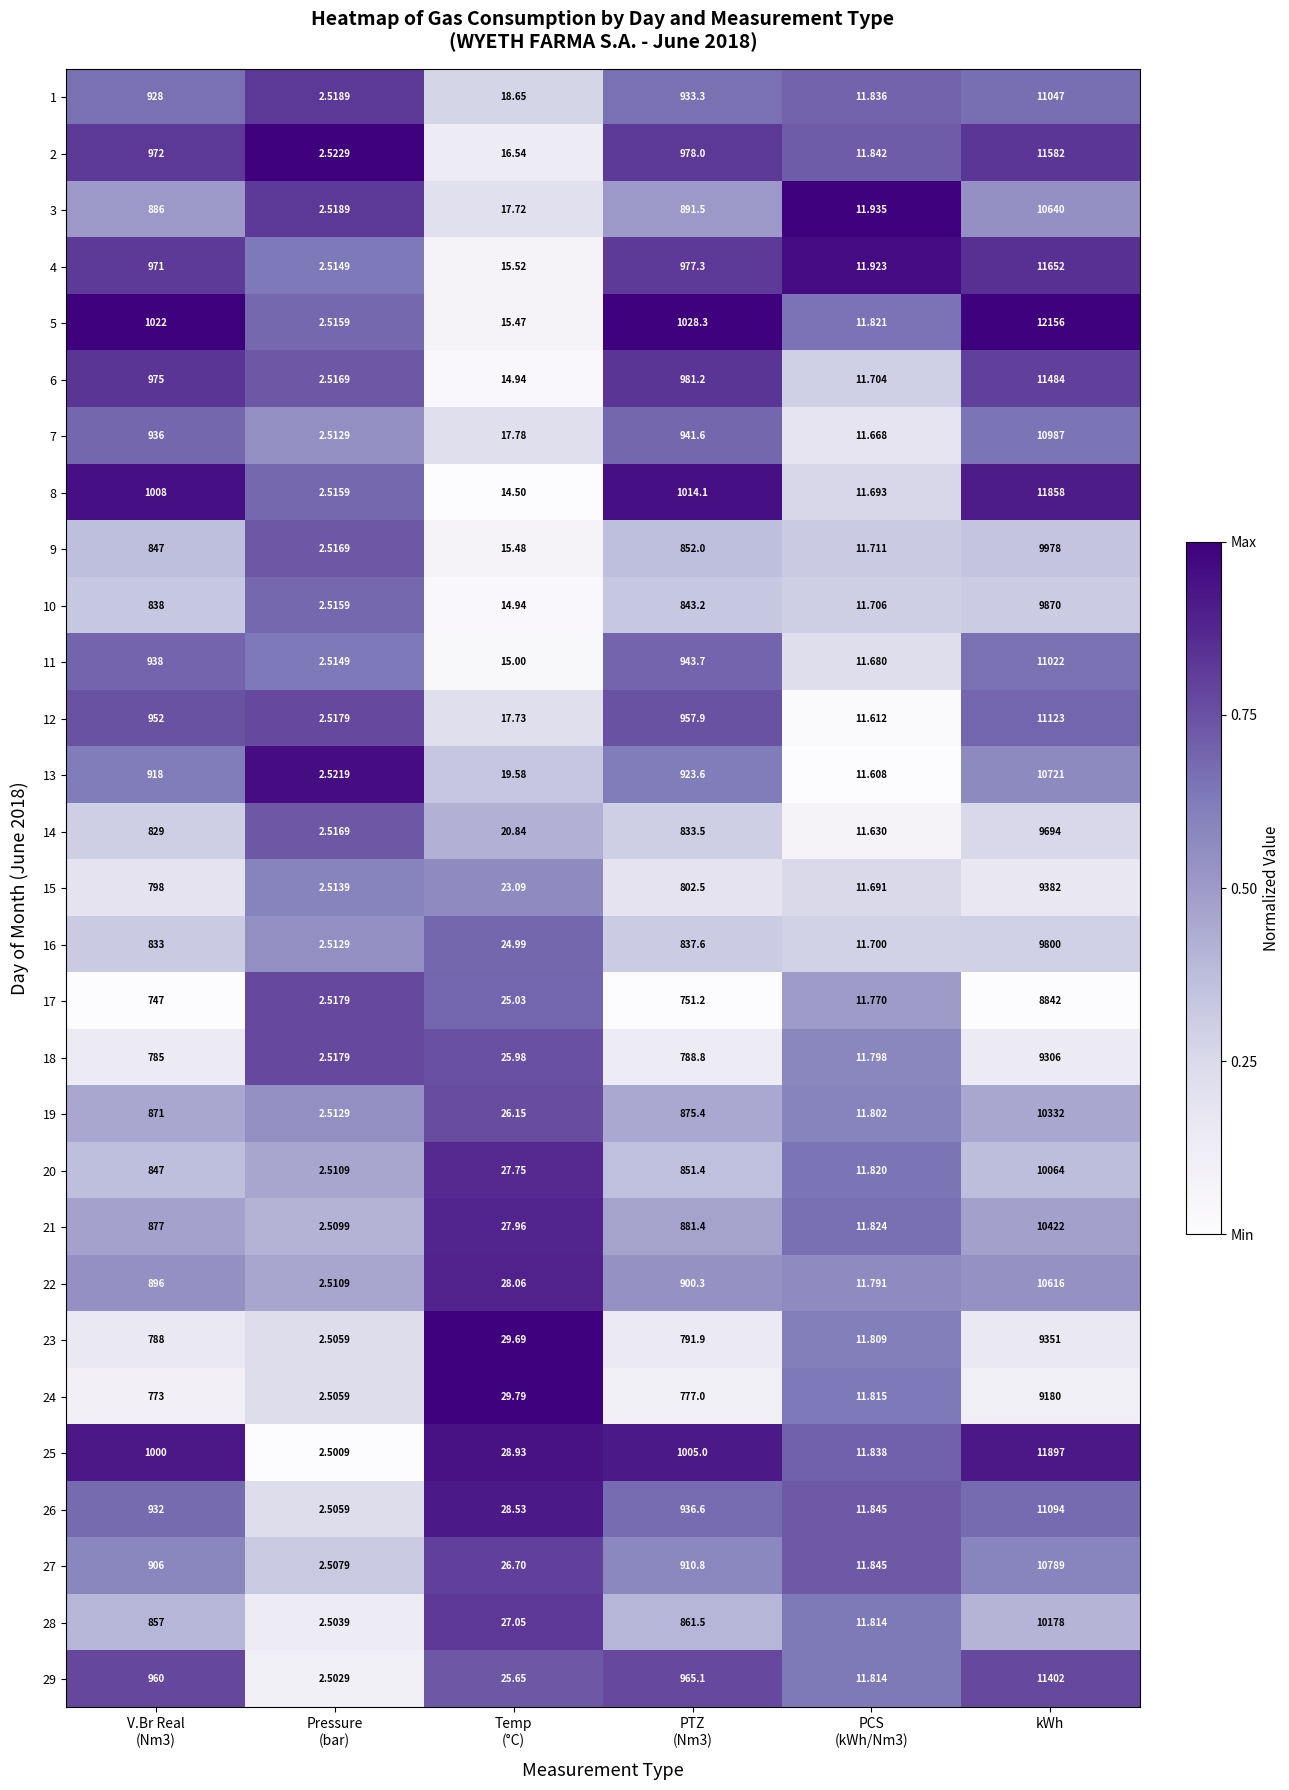

At which category is the sum across all series the highest?

kWh